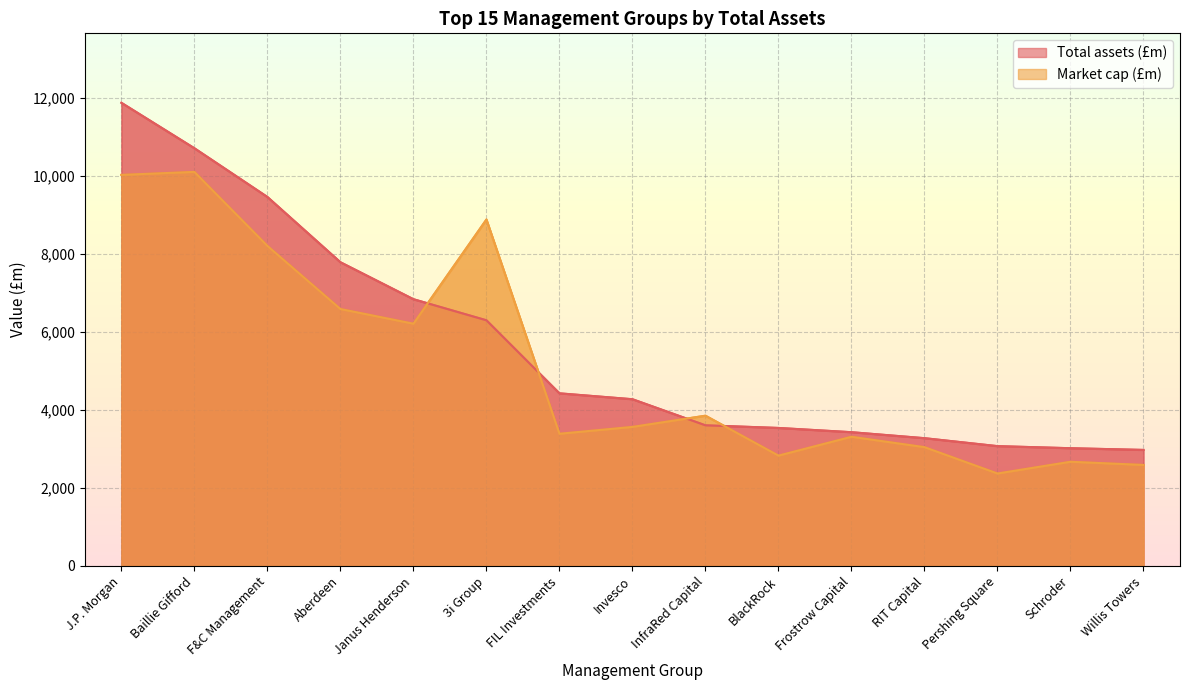

At Pershing Square, list the series in order from largest to smallest.

Total assets (£m), Market cap (£m)